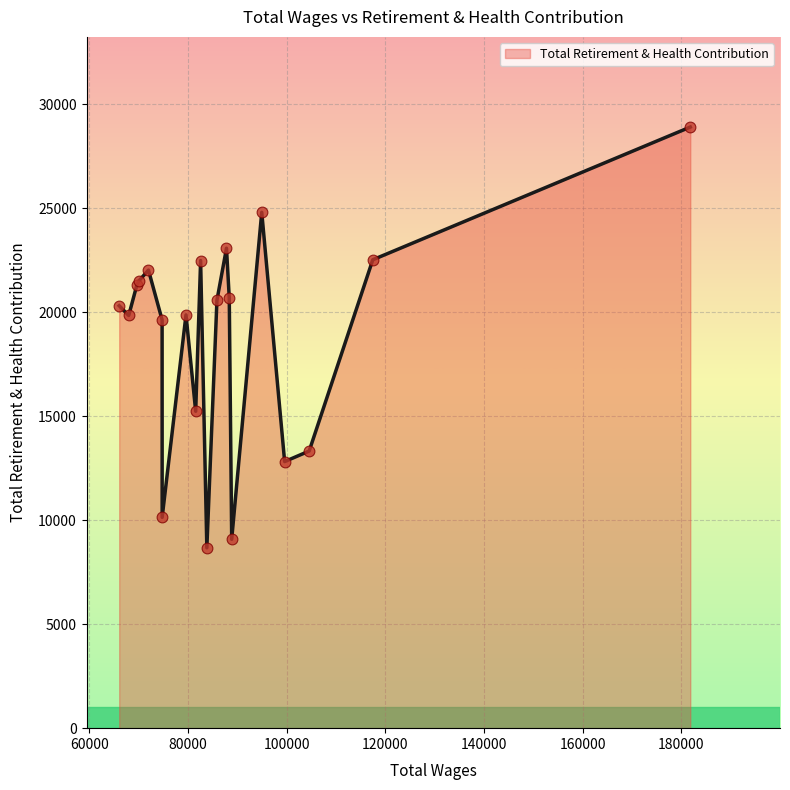

What is the maximum value shown in the chart?

28897